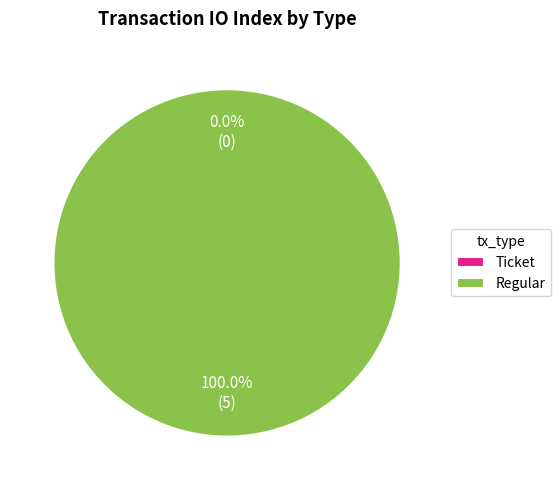

Is it true that Ticket is 1% of the pie?

False